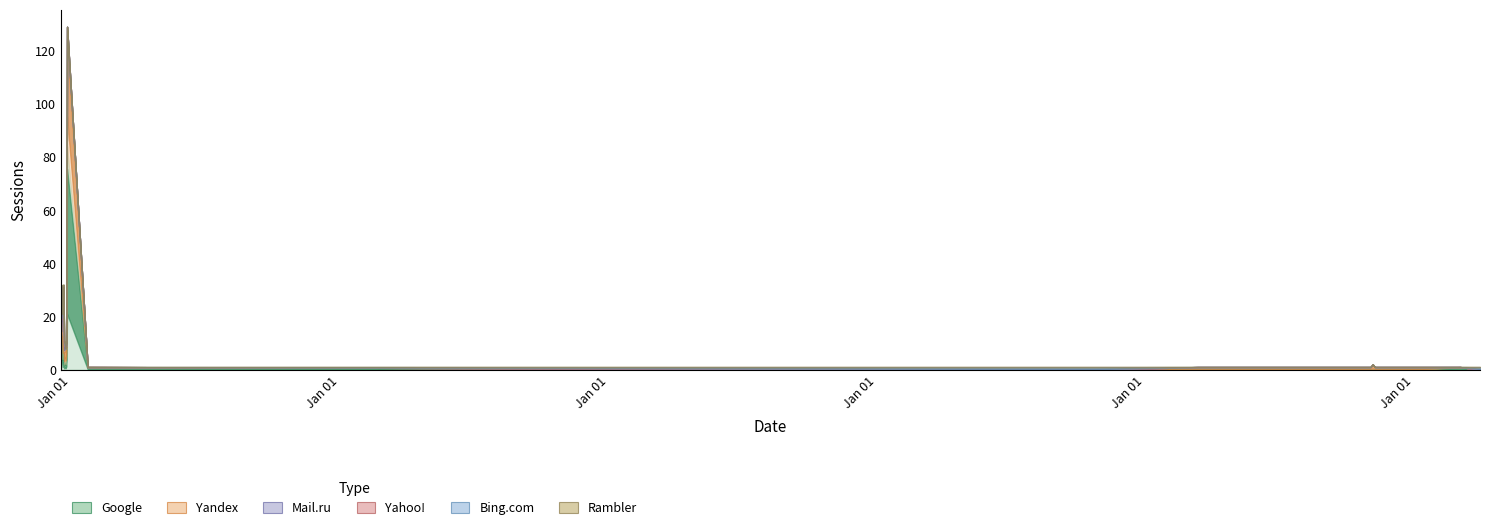

Count the number of categories in the chart.

40